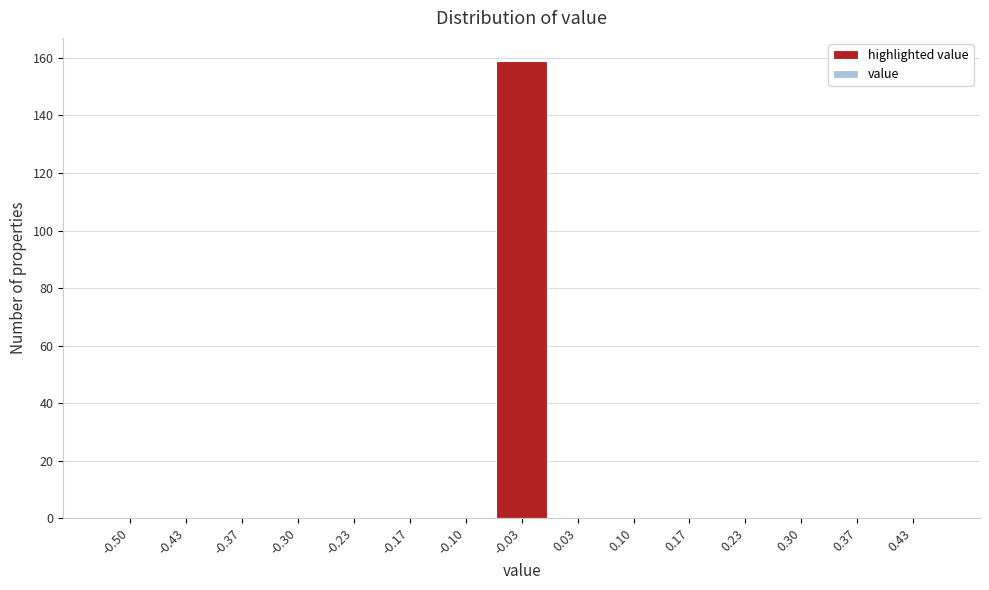

Reading right to left, list all the values displayed in this chart.

0.43=0	0.37=0	0.30=0	0.23=0	0.17=0	0.10=0	0.03=0	-0.03=159	-0.10=0	-0.17=0	-0.23=0	-0.30=0	-0.37=0	-0.43=0	-0.50=0